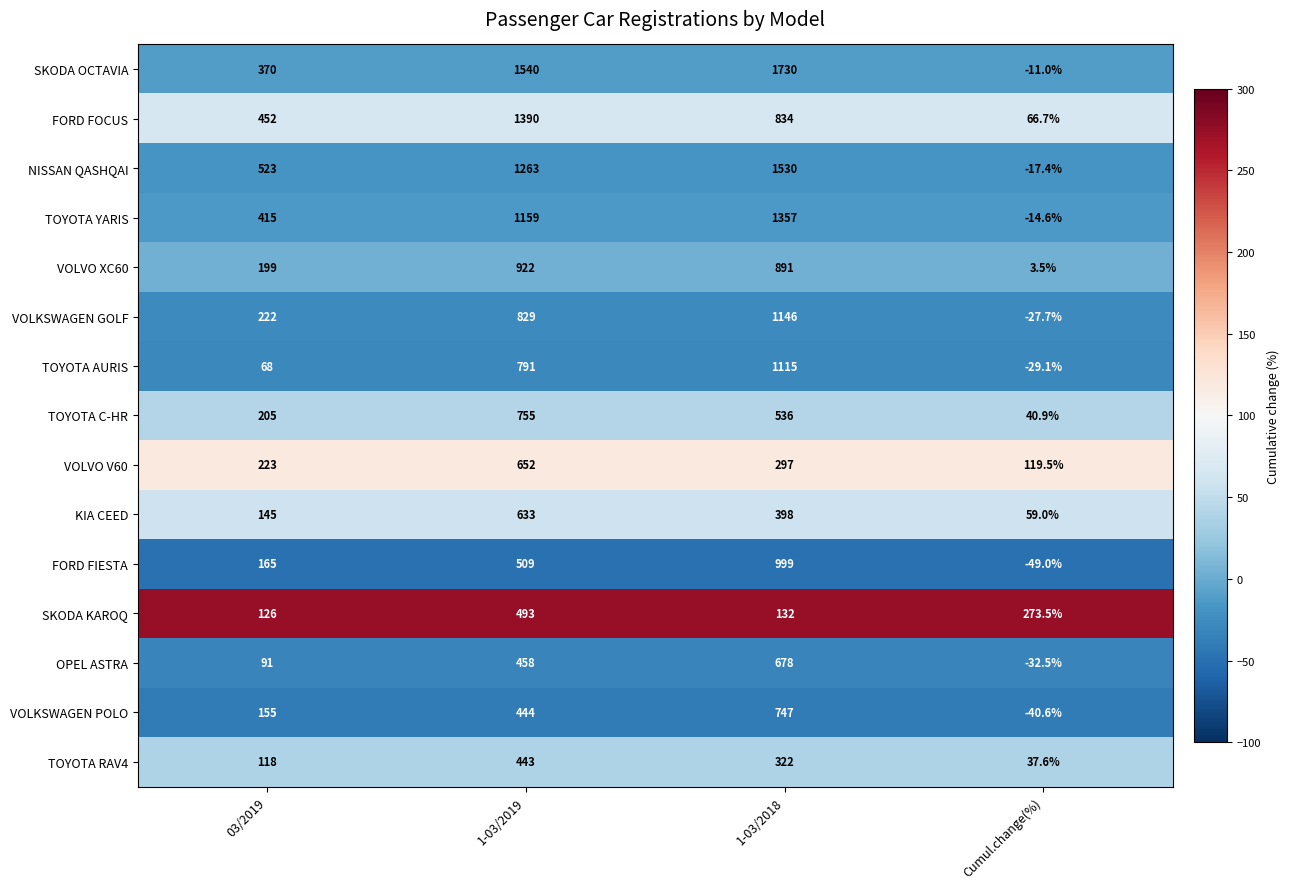

The SKODA KAROQ series shows 231.9 at 1-03/2018. True or false?

False